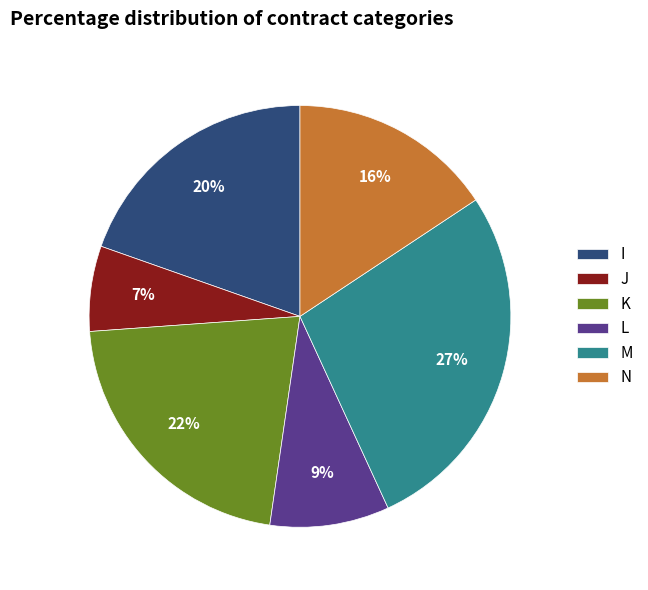

Rank the categories by value from lowest to highest.

J, L, N, I, K, M